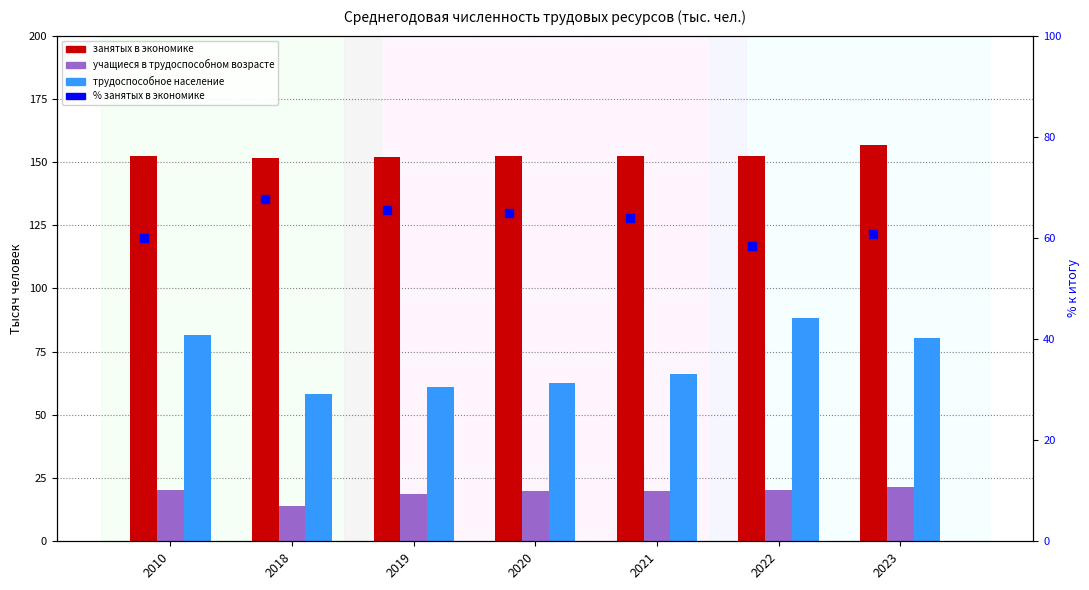

At how many categories does at least one series exceed 35?

7